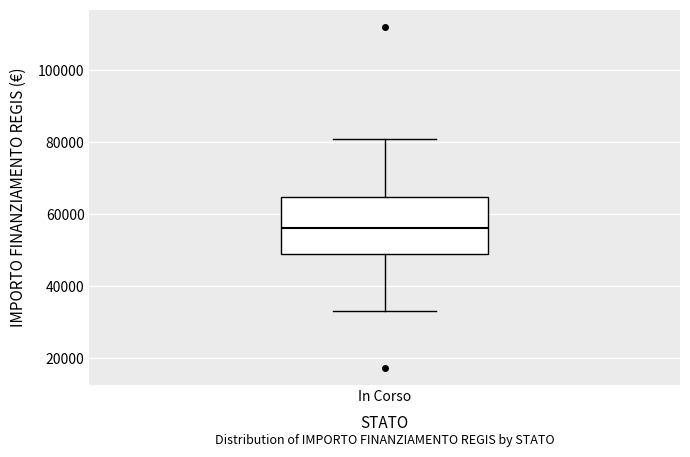

Read this box plot against the y-axis: the position of the median line, the range covered by the box, and the ends of both whiskers. The values are not printed on the chart, so give them approximately, as read against the axis.

median 56000, box 50000 to 64000, whiskers 32000 to 80000